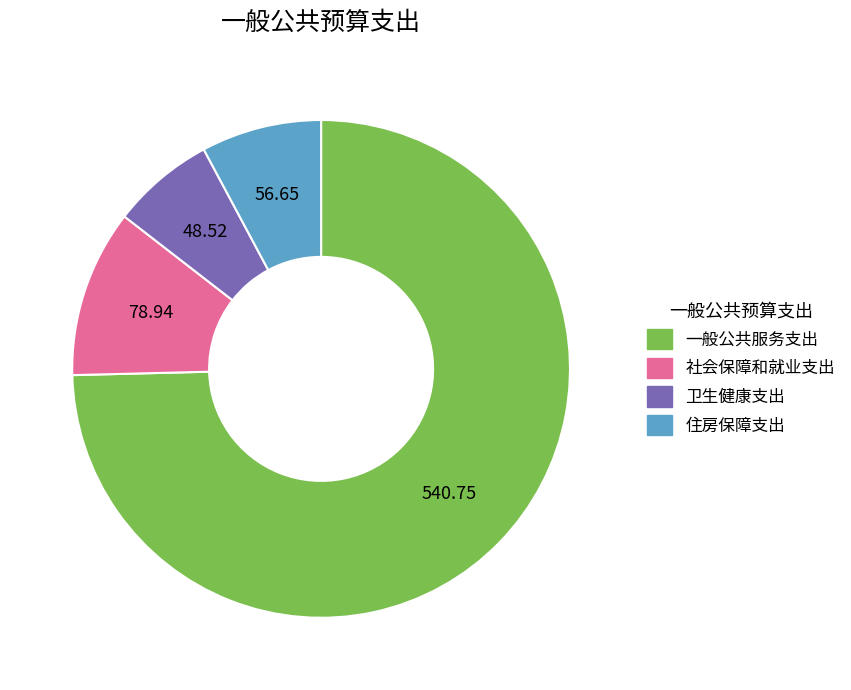

What is the ratio of the value at 社会保障和就业支出 to the value at 住房保障支出?

1.4